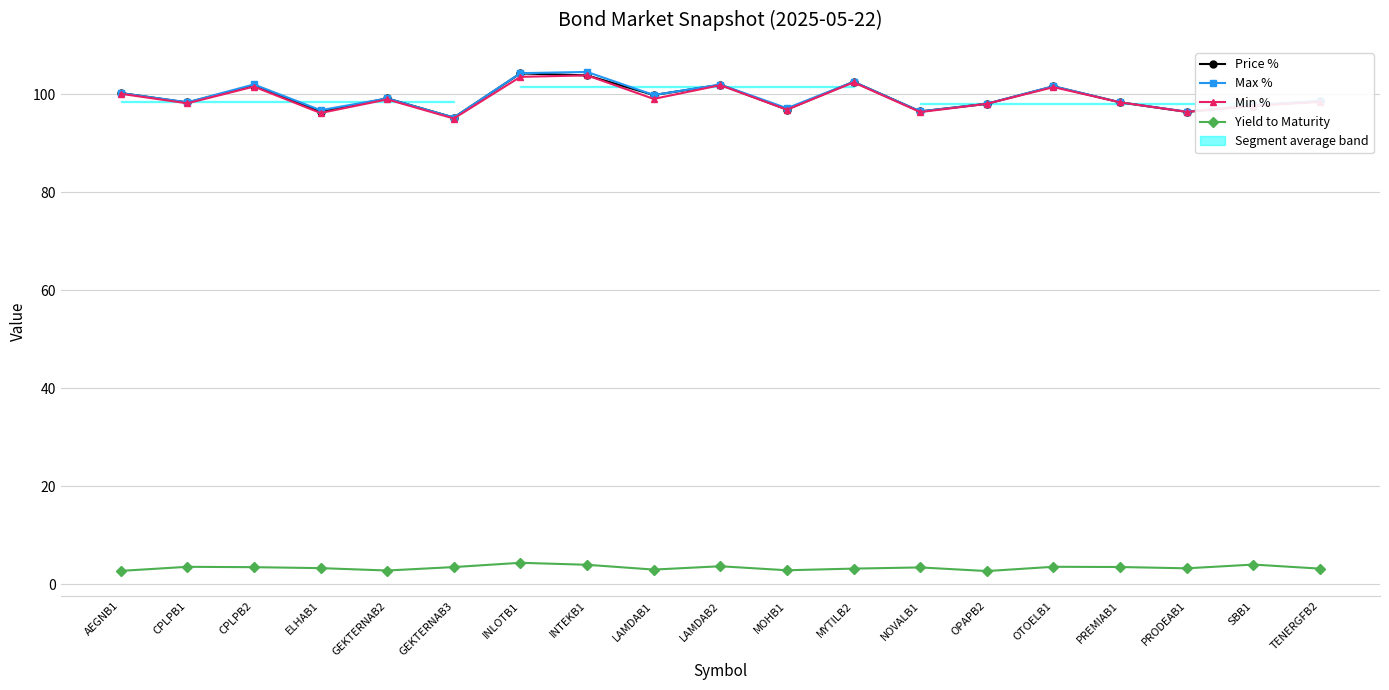

What is the difference between the maximum and minimum values in the Price % series?

9.0